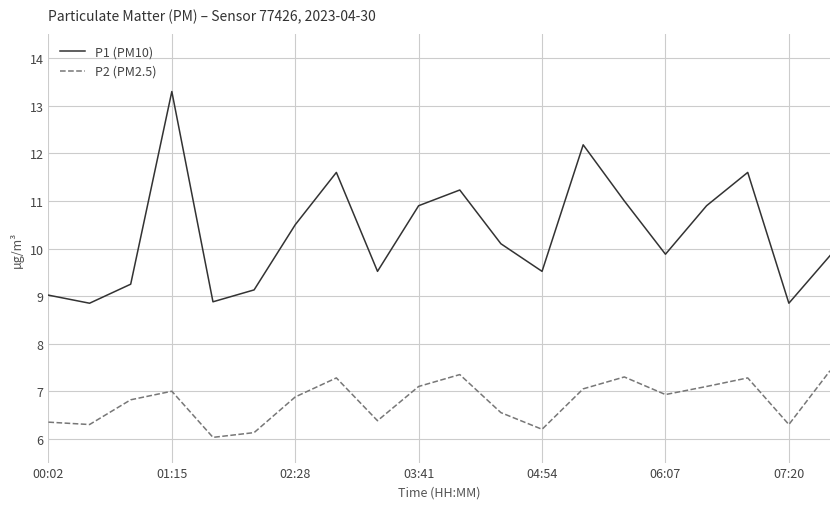

List the series in order of their peak value, lowest first.

P2 (PM2.5), P1 (PM10)